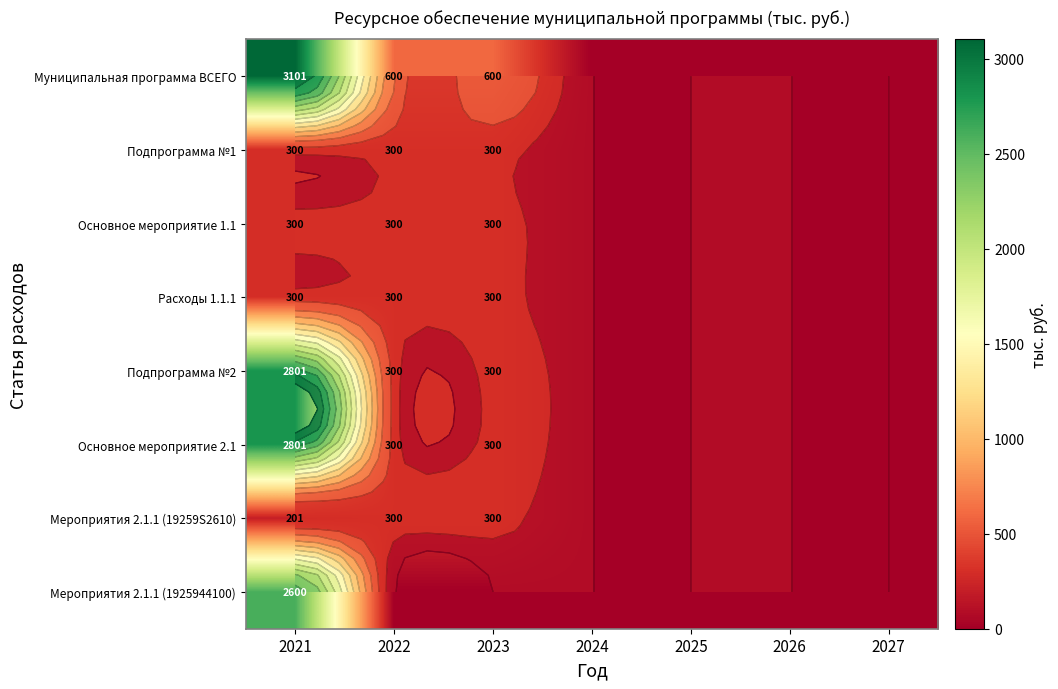

Which label corresponds to the largest value in the chart?

2021